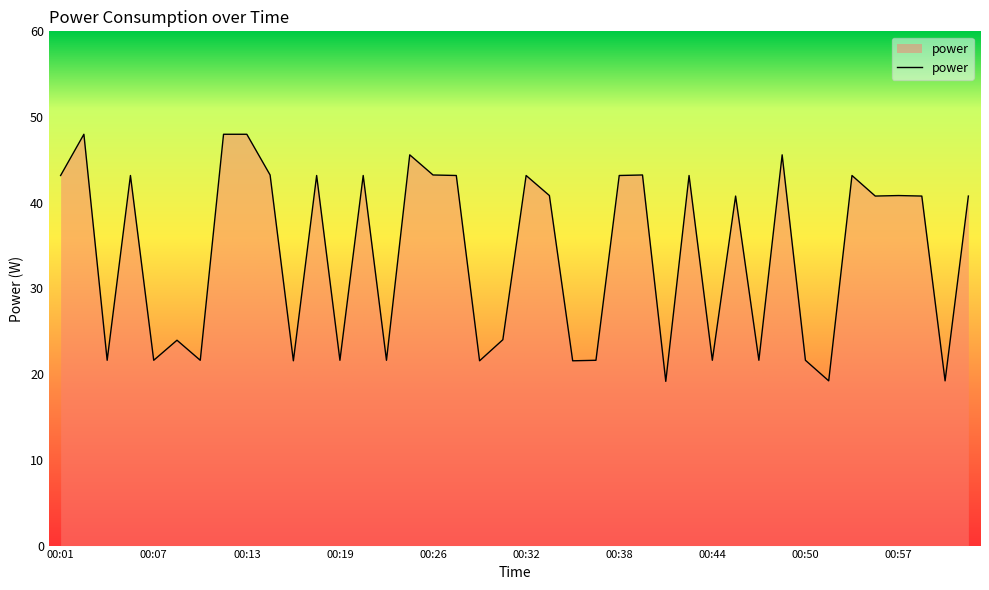

What is the difference between the maximum and minimum values?

28.8